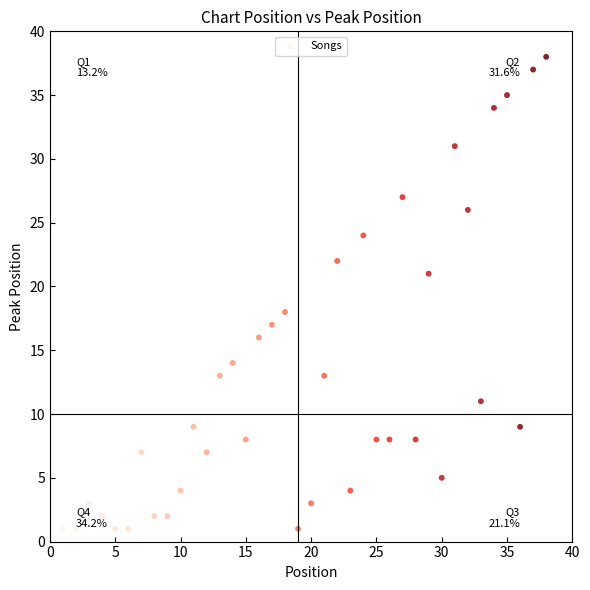

What Y value in the scatter plot is closest to 19?

18